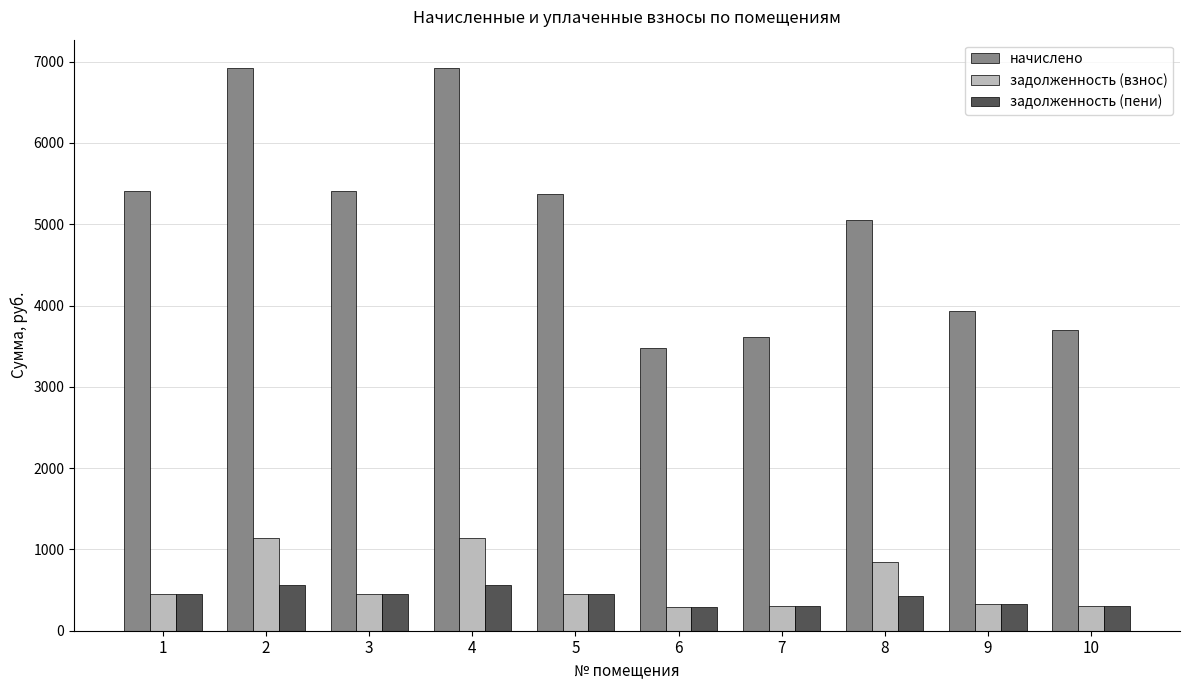

What is the total value across all series at 3?

6310.9